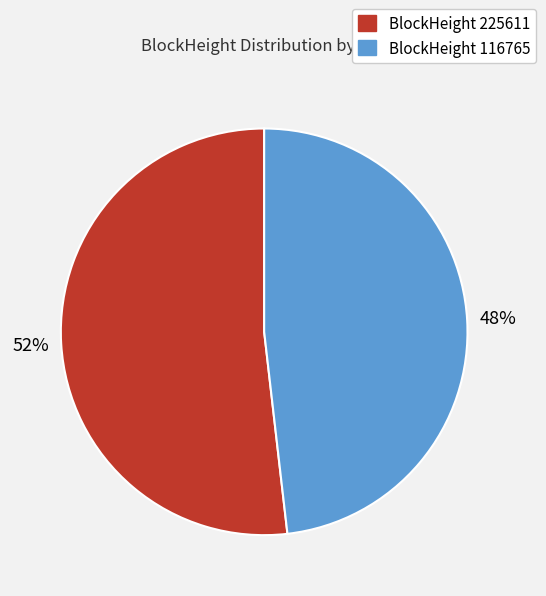

Does BlockHeight 225611 represent more than half of the total?

Yes